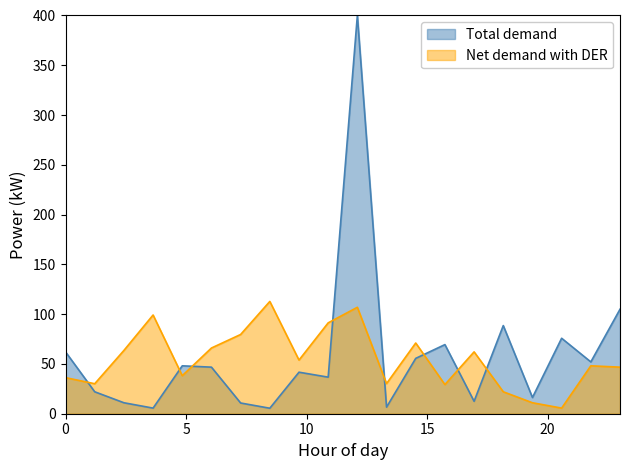

Rank the series by their average value, from lowest to highest.

Net demand with DER, Total demand